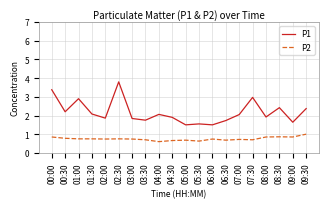

How many values in the P1 series are below 2?

10